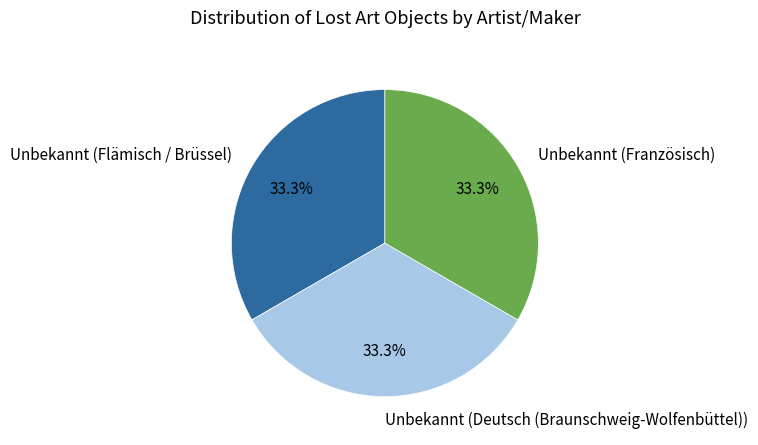

To the nearest percent, what percentage of the pie is Unbekannt (Deutsch (Braunschweig-Wolfenbüttel))?

33%